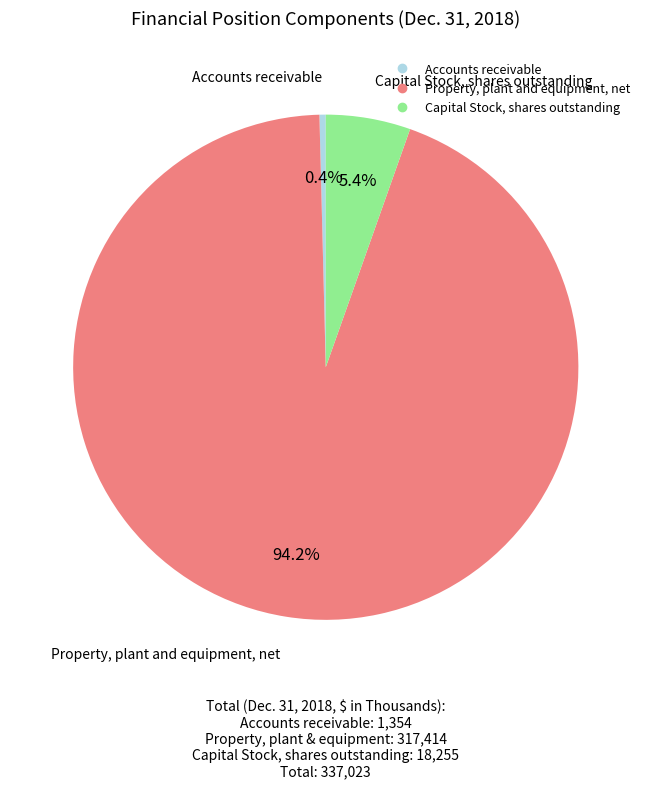

Approximately how many times larger is the value at Accounts receivable compared to Capital Stock, shares outstanding?

0.1